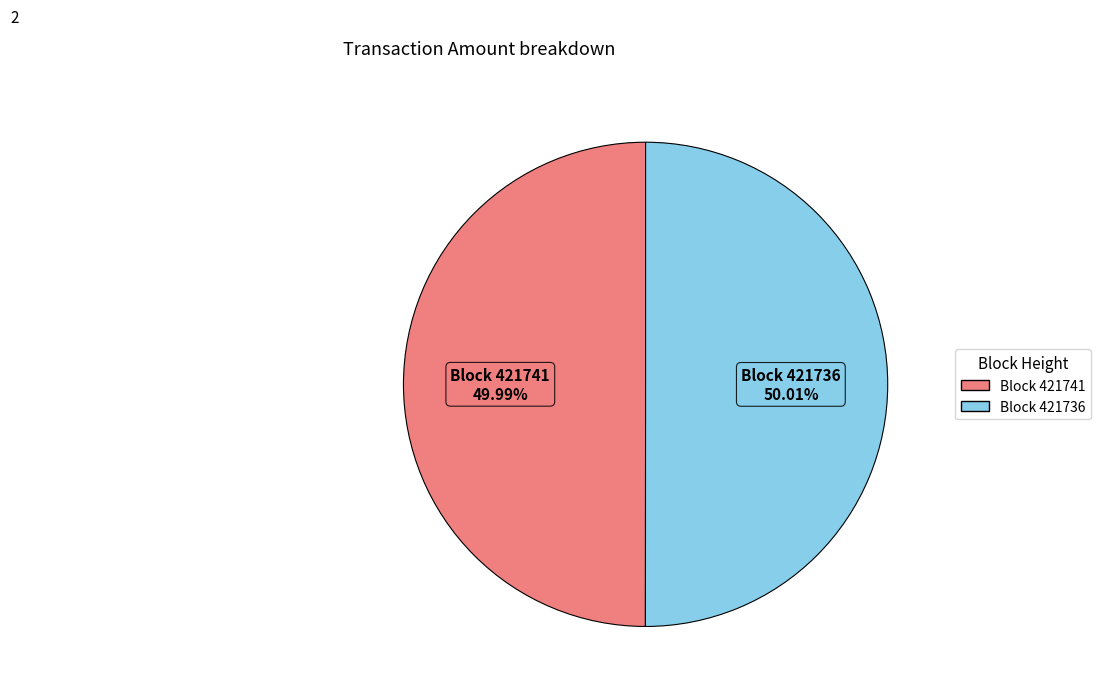

Is there a majority slice in this chart?

Yes